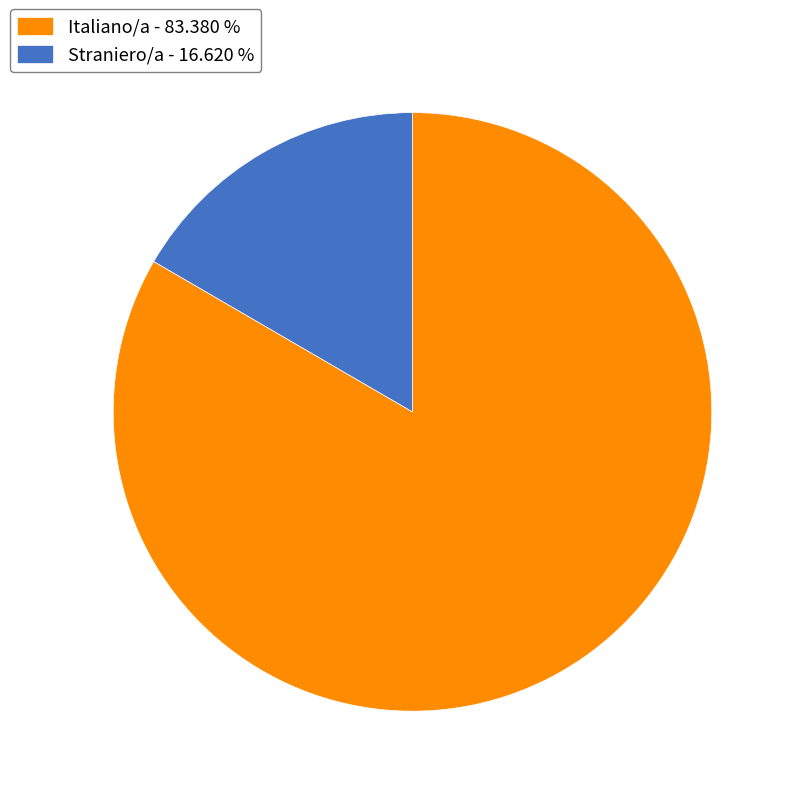

Is it true that Straniero/a is 17% of the pie?

True